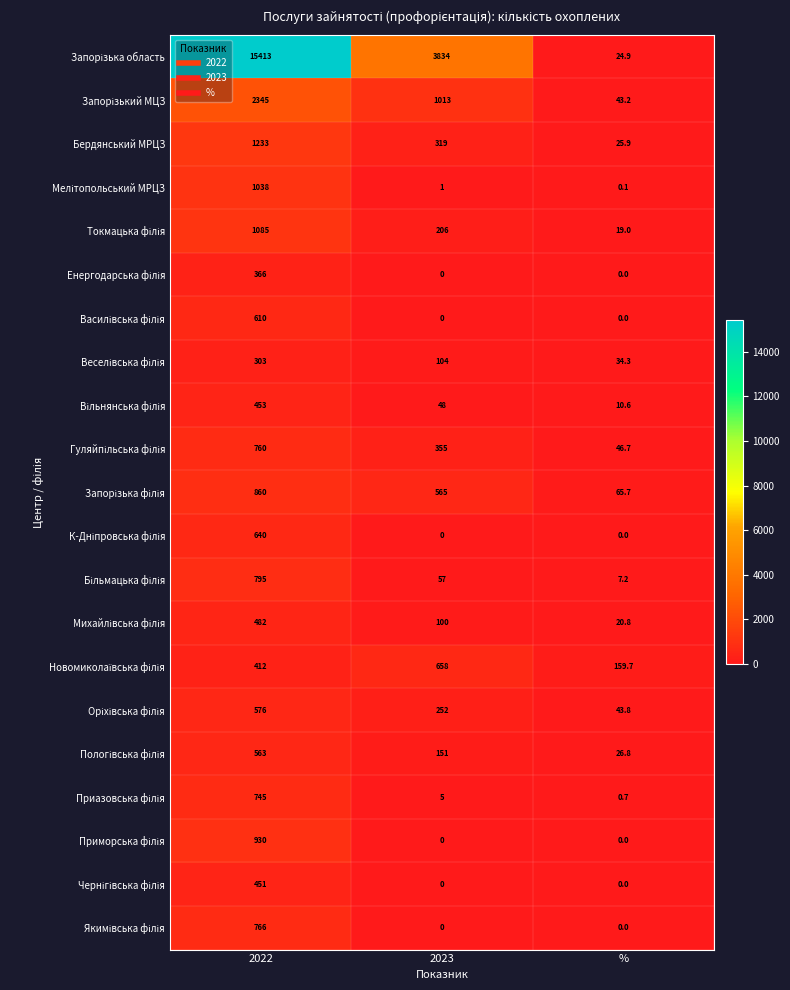

Count the number of categories in the chart.

3